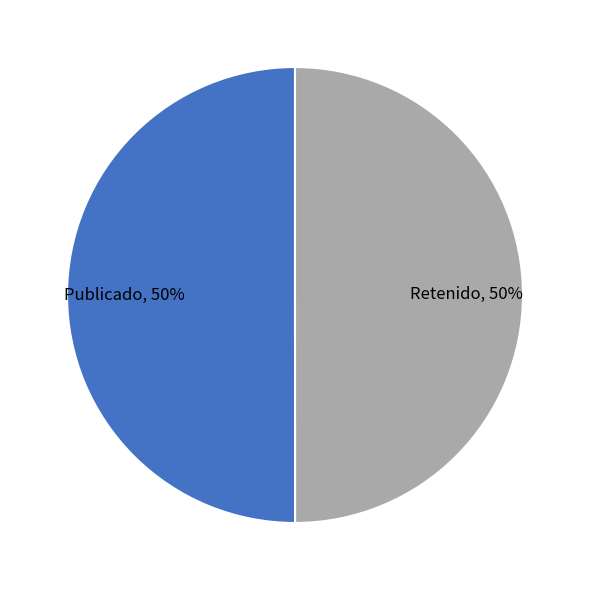

Approximately how many times larger is the value at Publicado, 50% compared to Retenido, 50%?

1.0